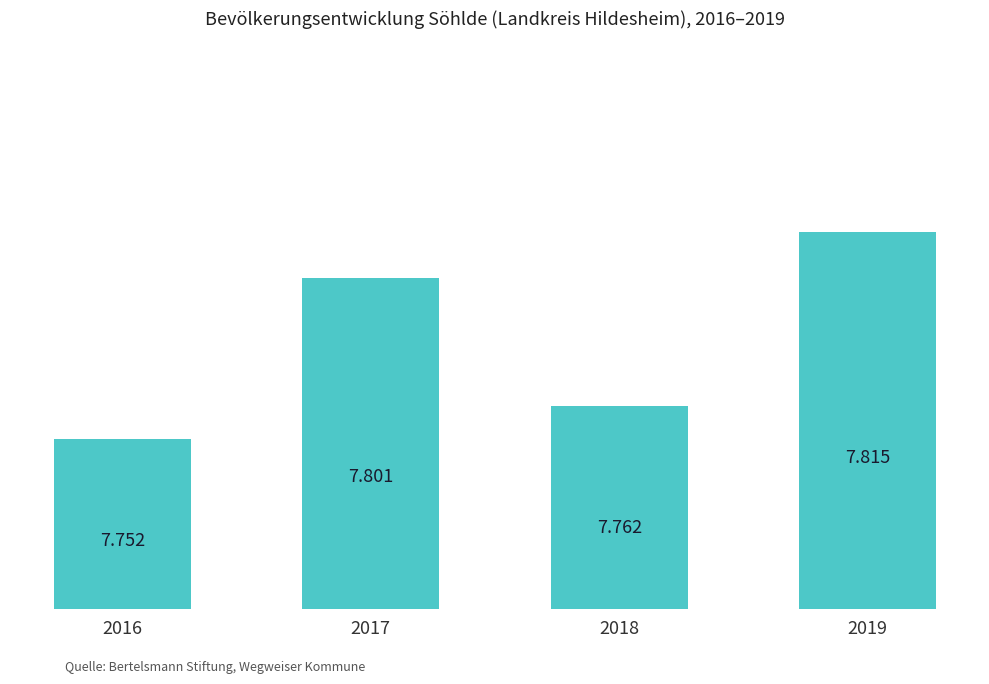

How many bars are there in total?

4